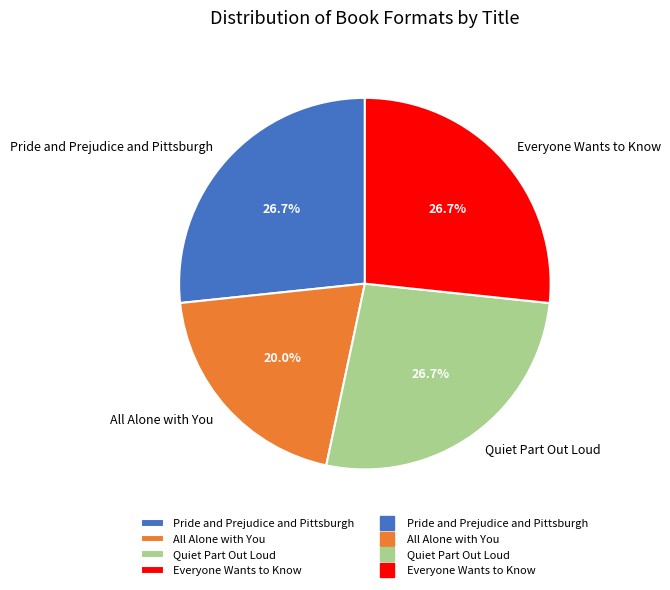

What is the smallest slice in the pie chart?

All Alone with You